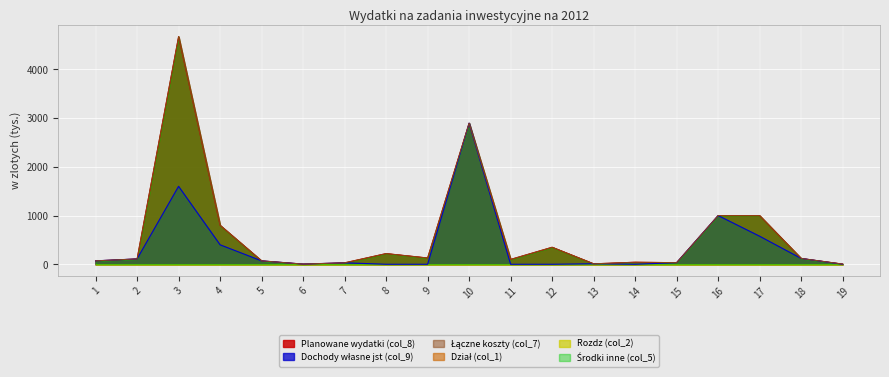

At 16, list the series in order from smallest to largest.

Planowane wydatki (col_8), Dochody własne jst (col_9), Łączne koszty (col_7)